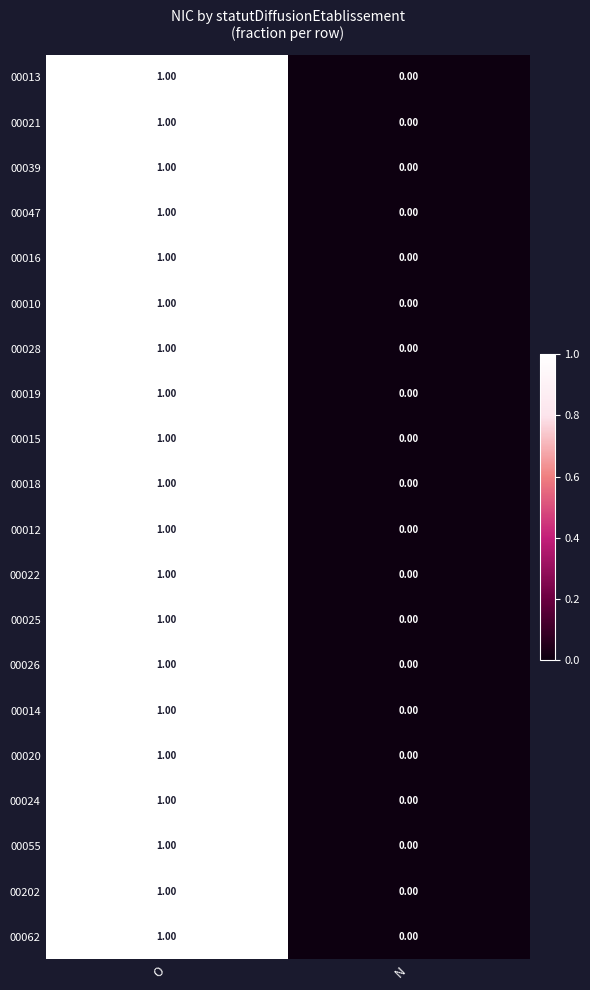

At which label does 00013 reach its peak?

O